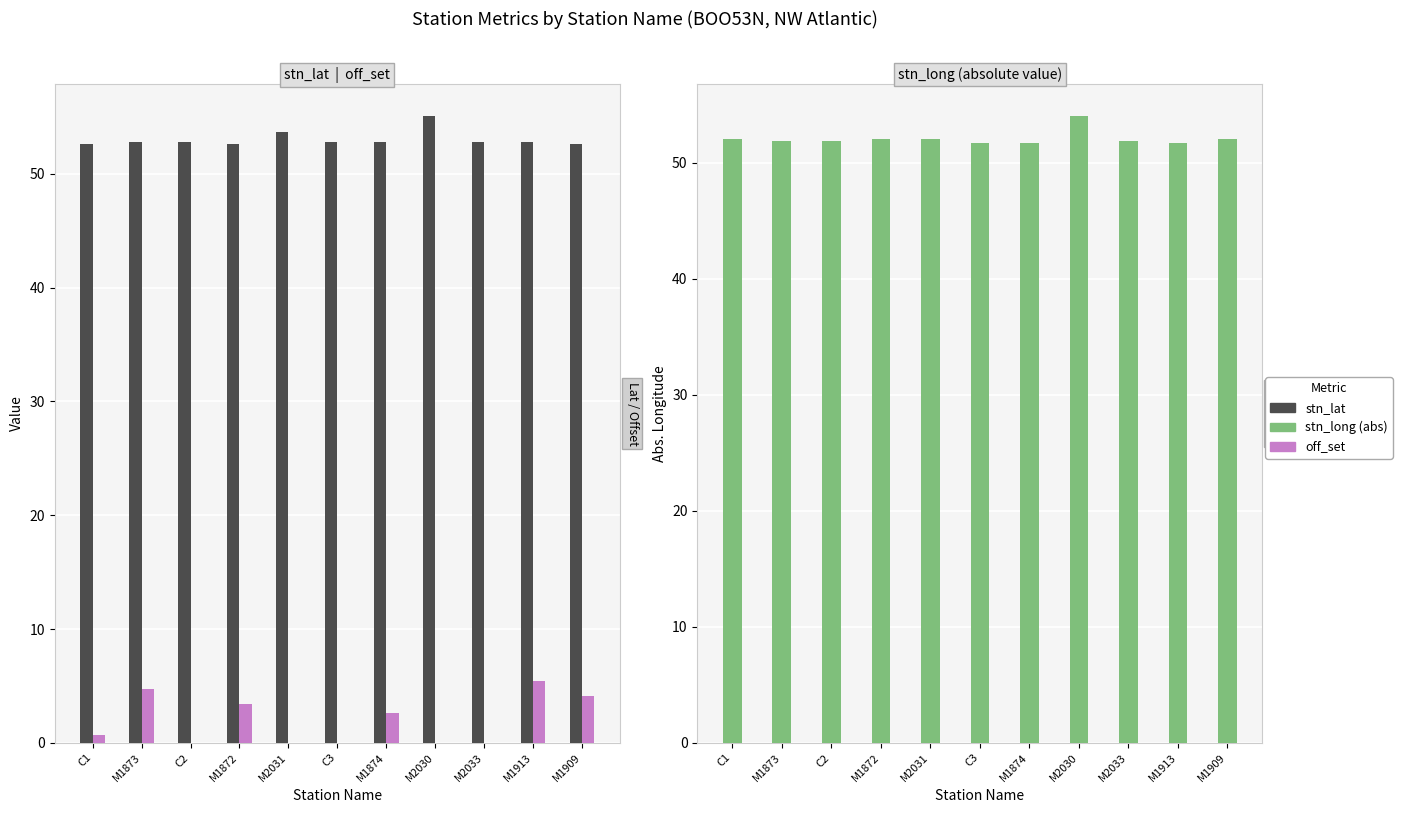

Reading left to right, transcribe all the data shown in this chart.

stn_lat: 52.7	52.8	52.8	52.7	53.7	52.8	52.8	55.1	52.8	52.8	52.7
off_set: 0.7	4.7	0.0	3.4	0.0	0.0	2.6	0.0	0.0	5.4	4.1
stn_long (abs): 52.1	51.9	51.9	52.1	52.1	51.7	51.7	54.1	51.9	51.7	52.1